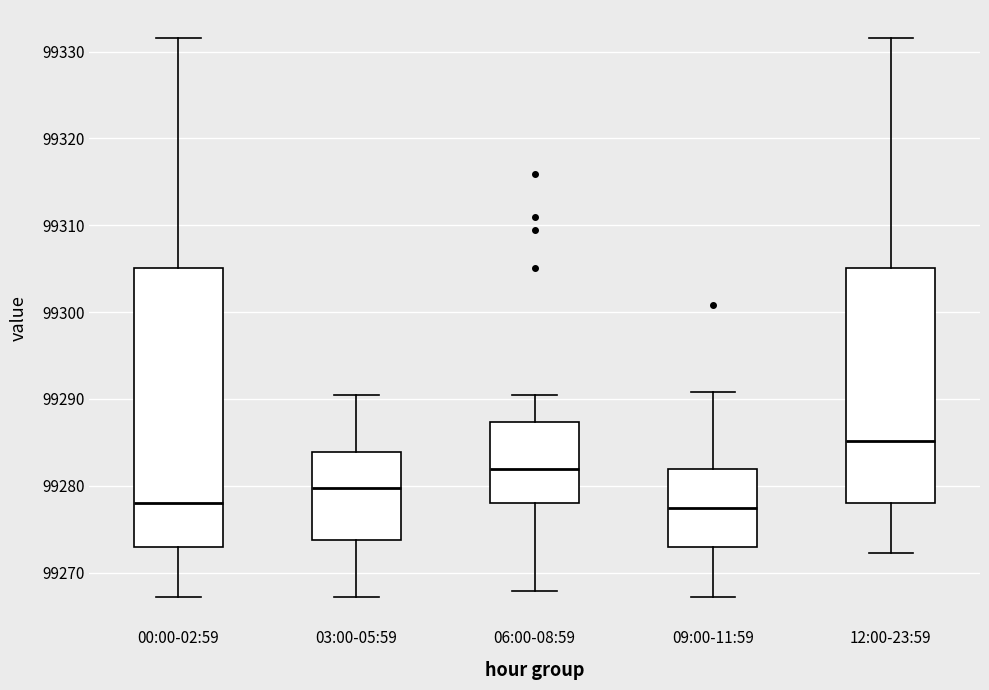

Where does the median line of the box for 12:00-23:59 sit on the y-axis? The values are not printed on the chart, so give them approximately, as read against the axis.

99285